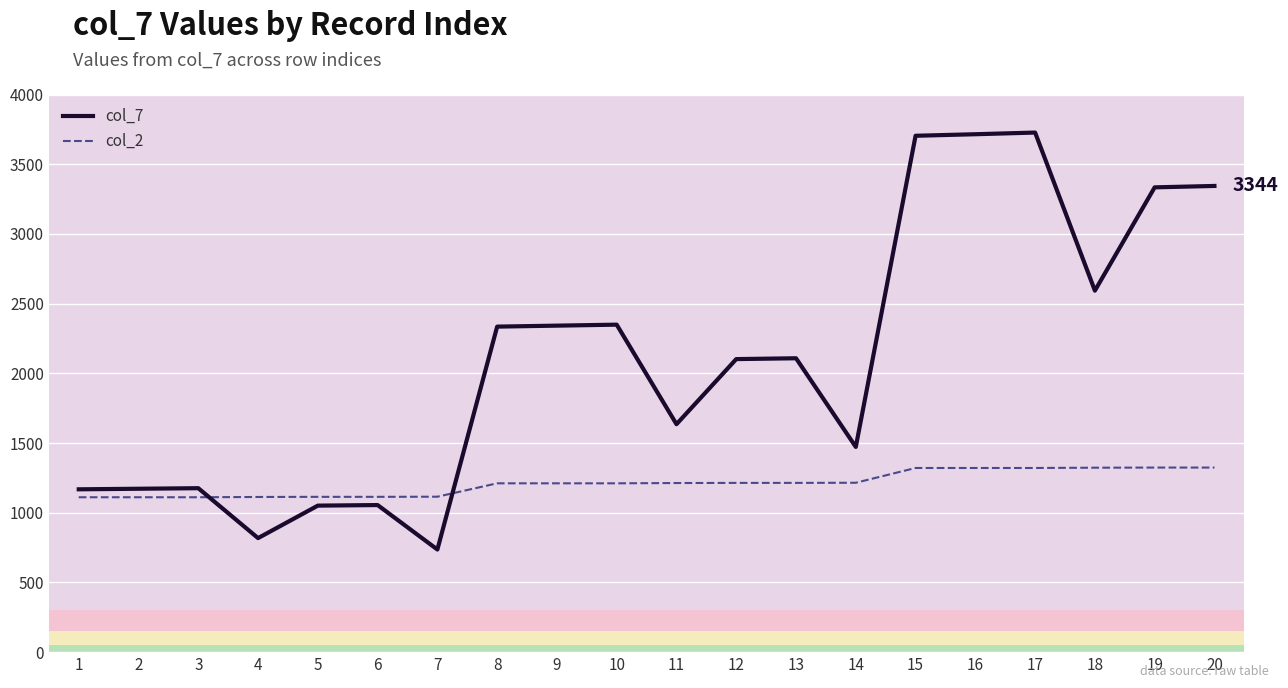

What is the difference between the maximum and minimum values in the col_2 series?

213